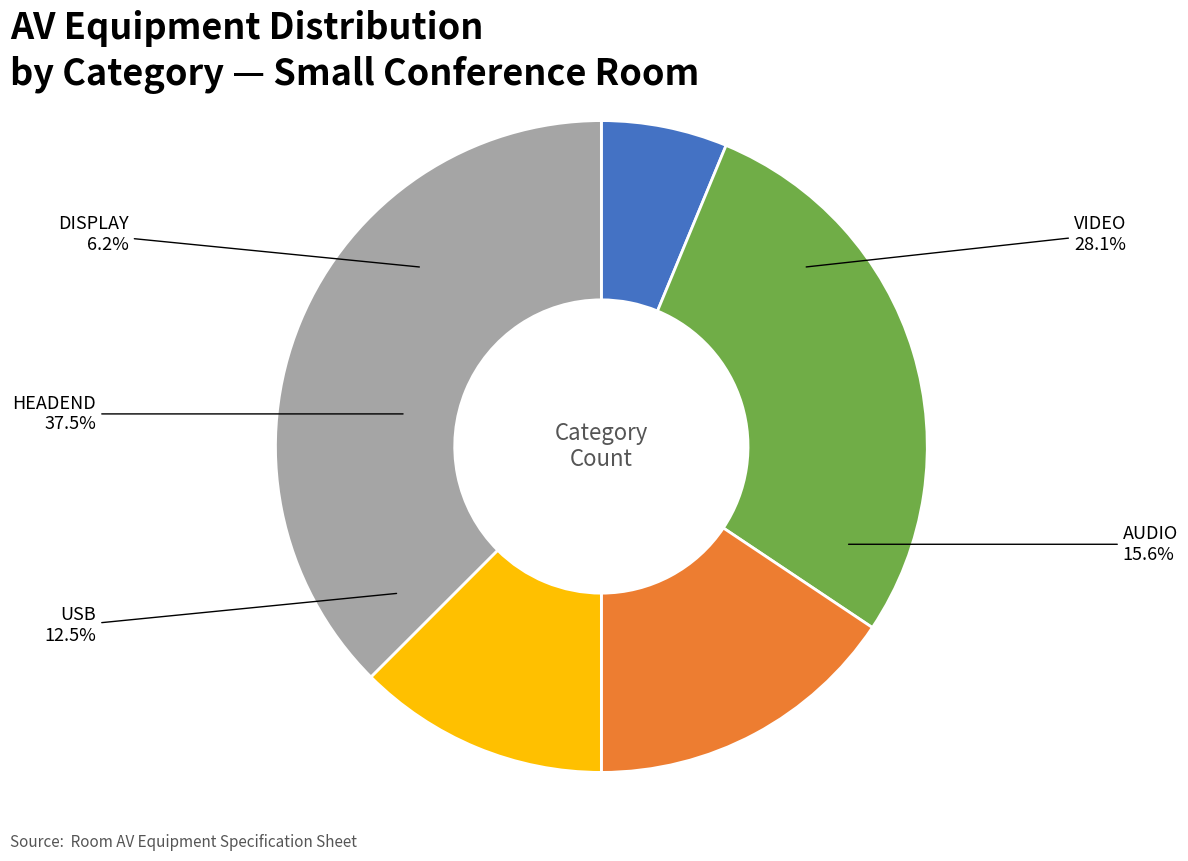

Does any single category account for the majority?

No